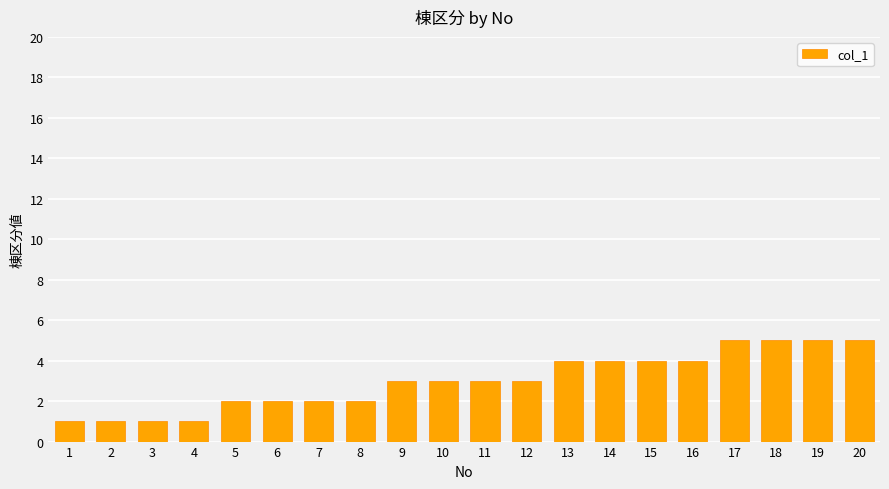

What is the maximum value shown in the chart?

5